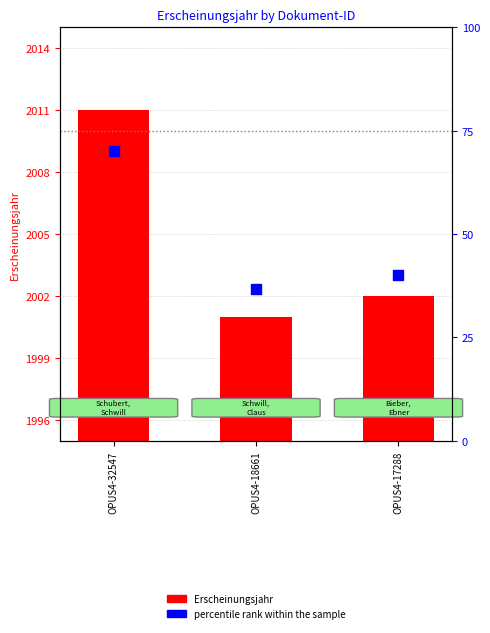

At which category is the sum across all series the highest?

OPUS4-32547